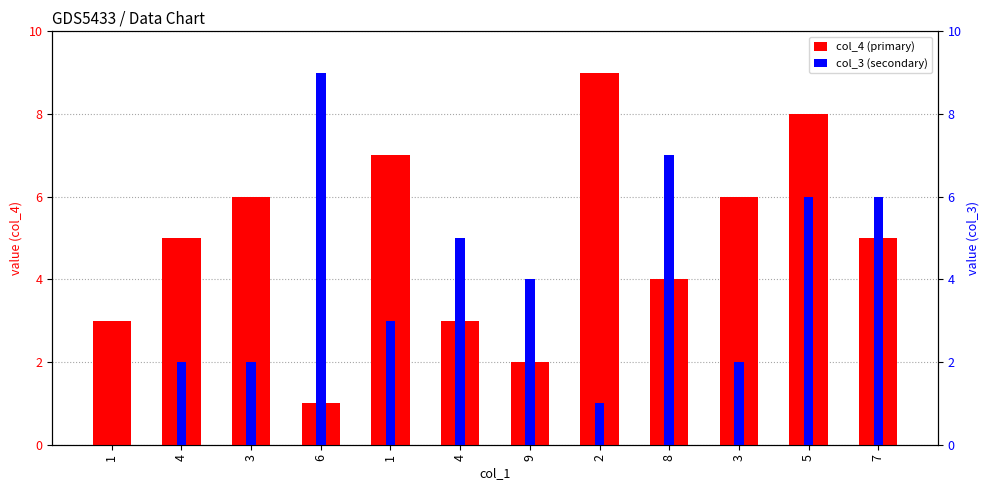

Reading right to left, extract all data points from this chart.

col_4: 7=5	5=8	3=6	8=4	2=9	9=2	4=3	1=7	6=1	3=6	4=5	1=3
col_3: 7=6	5=6	3=2	8=7	2=1	9=4	4=5	1=3	6=9	3=2	4=2	1=0